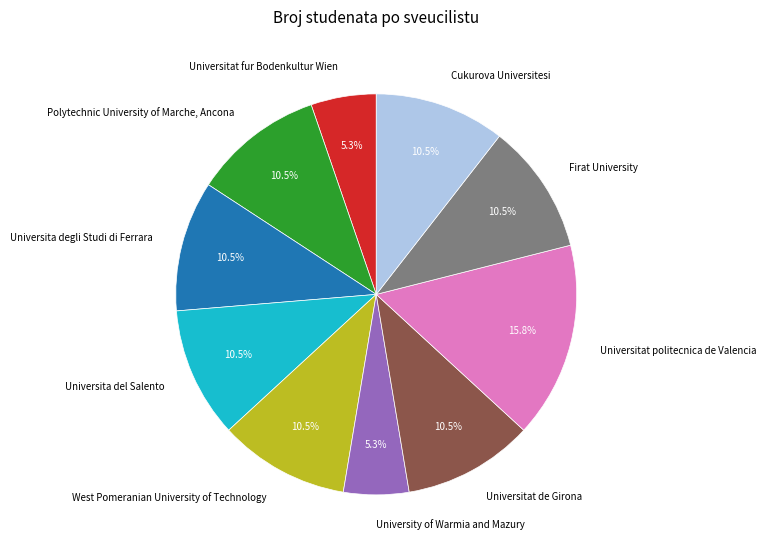

Is there any slice that represents more than half of the pie?

No